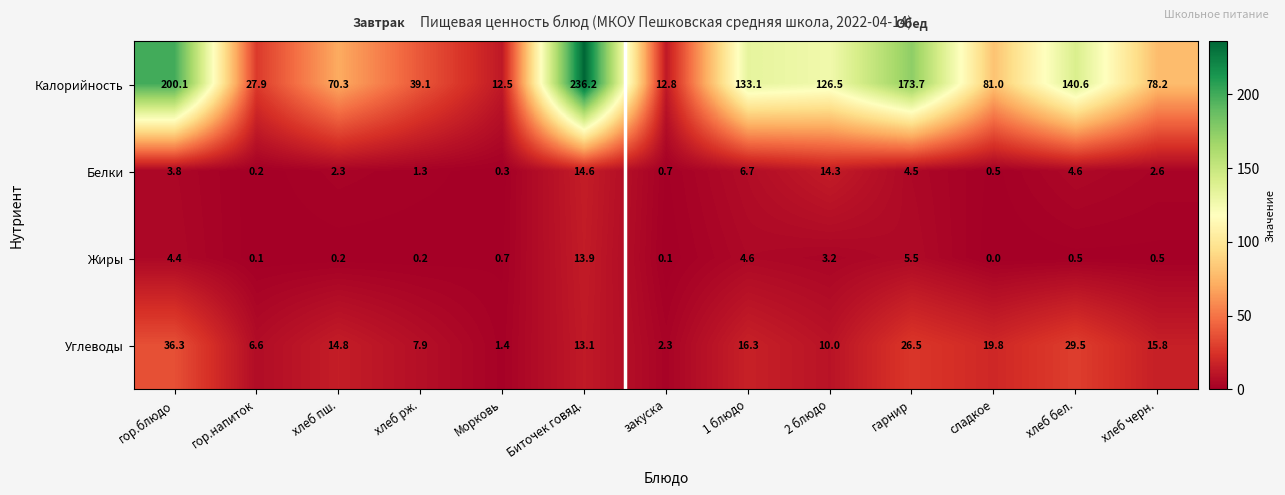

Read the Белки value at хлеб черн..

2.6